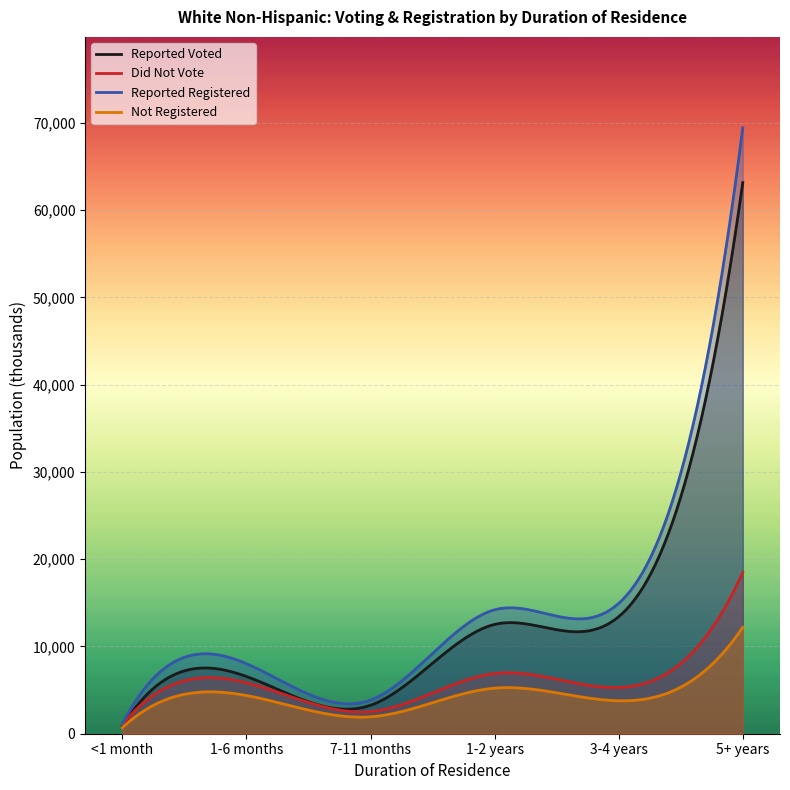

How many lines are shown in the chart?

4